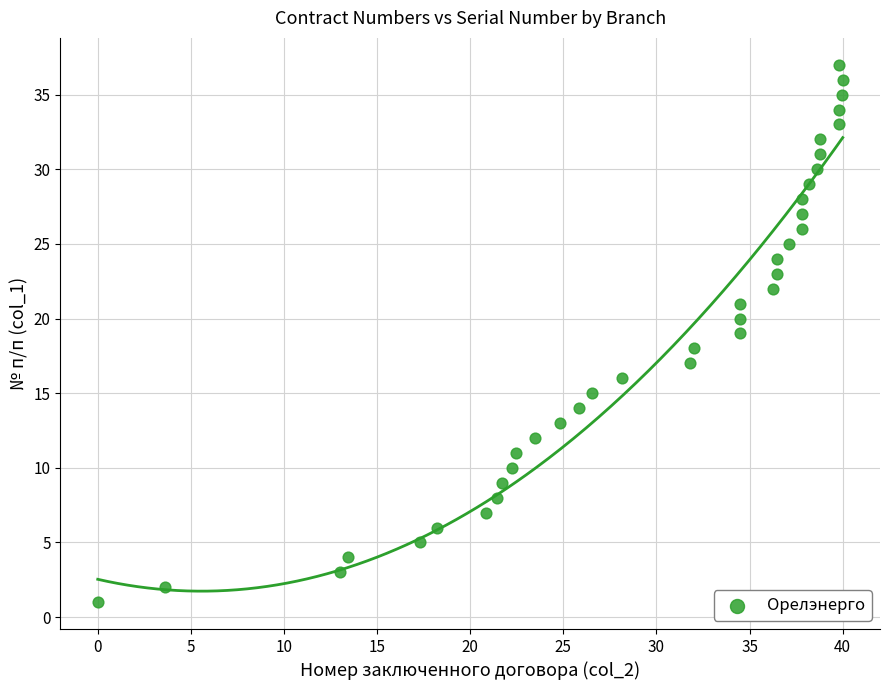

What is the range of Y values (max minus min)?

36